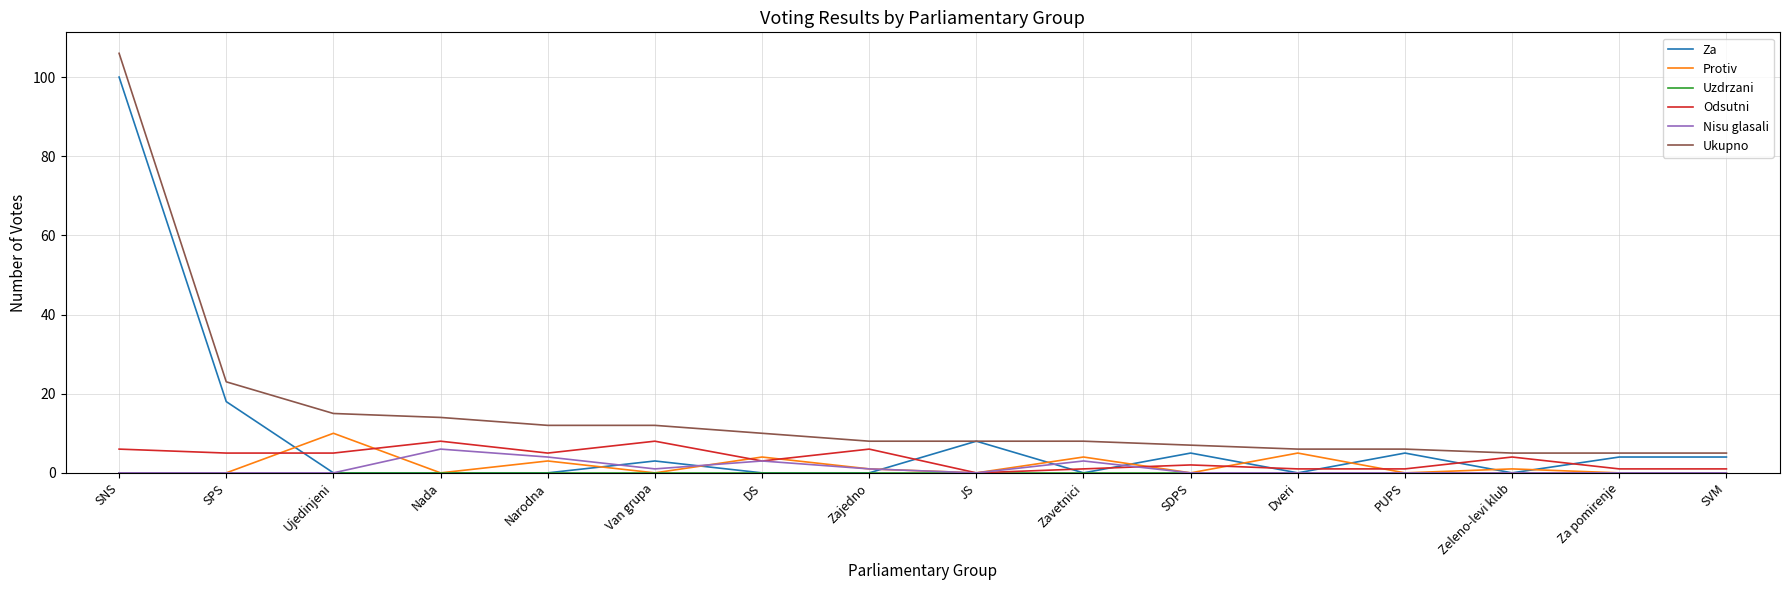

True or false: Nisu glasali and Ukupno cross at least once.

False